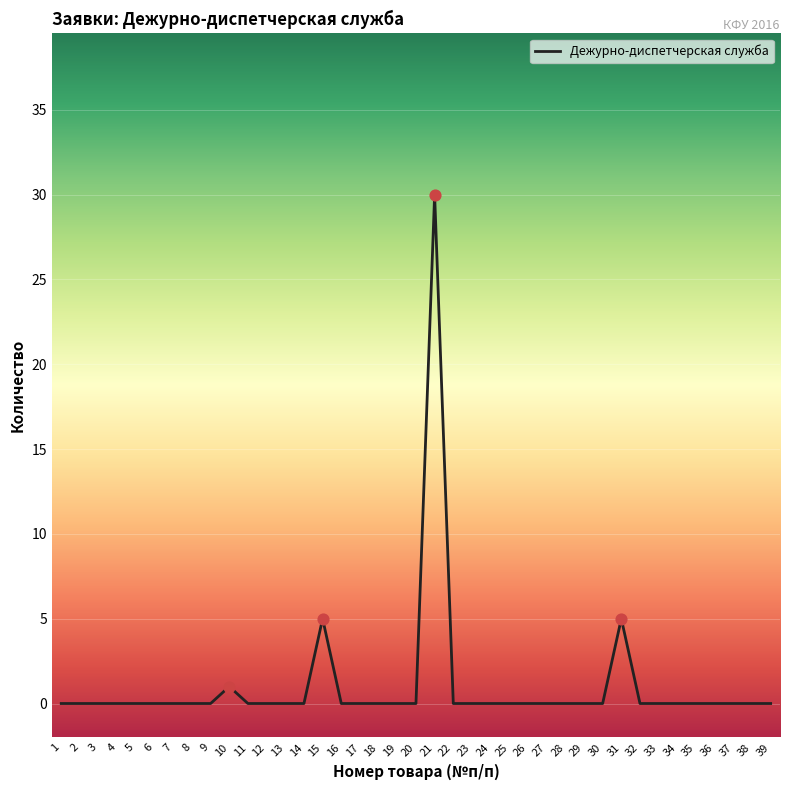

What is the greatest value displayed?

30